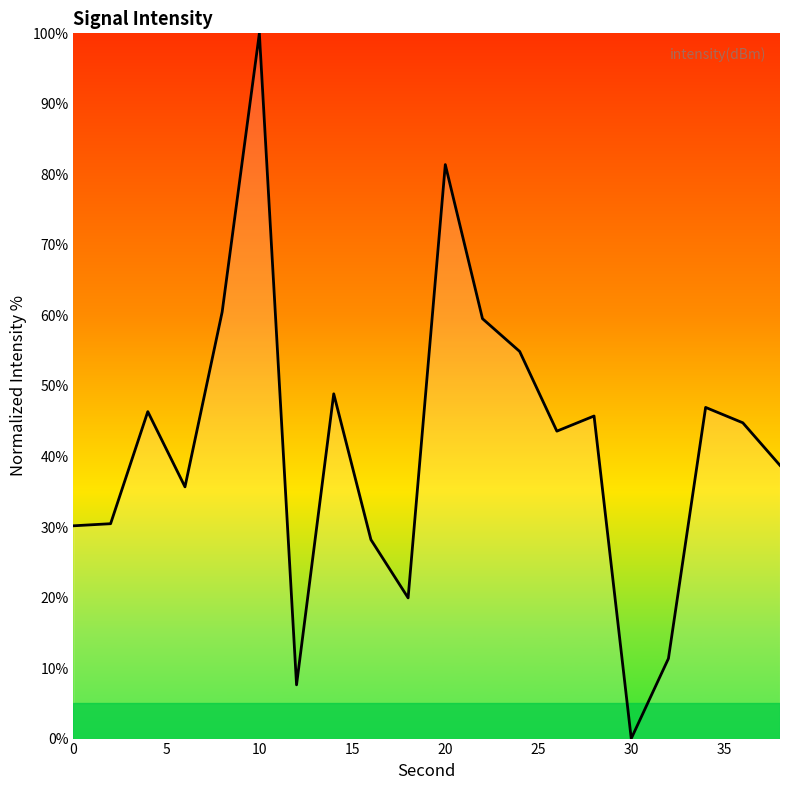

How many positive values are there?

19